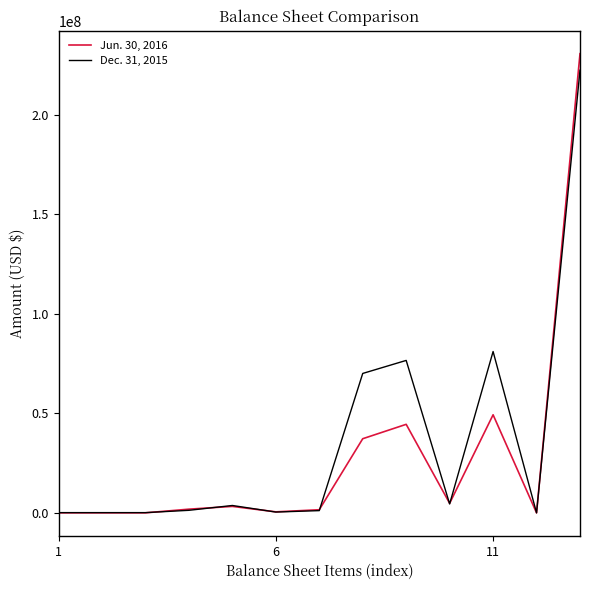

Which series has the widest spread of values?

Jun. 30, 2016